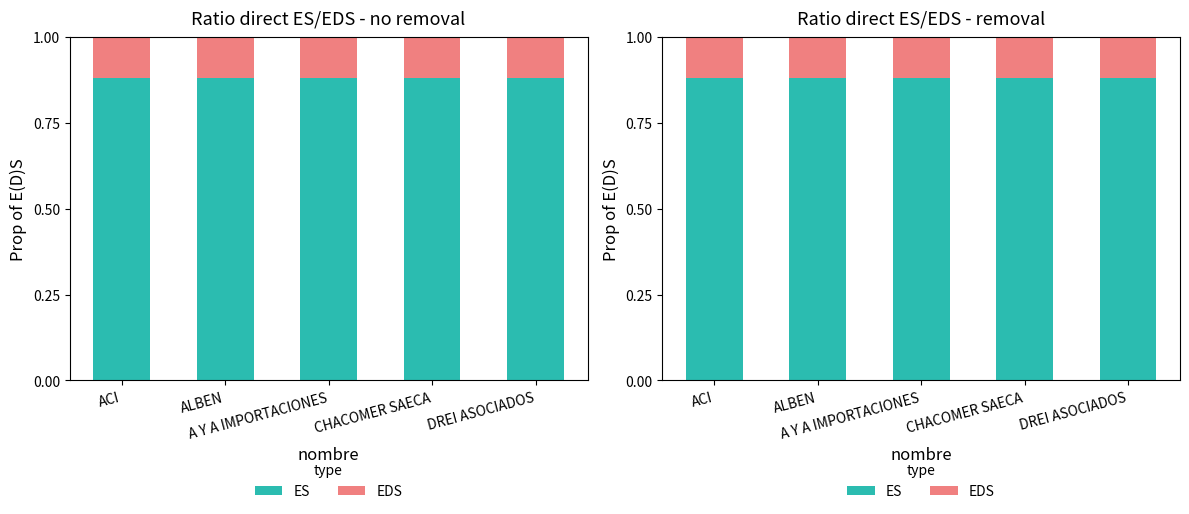

Count the number of categories in the chart.

5